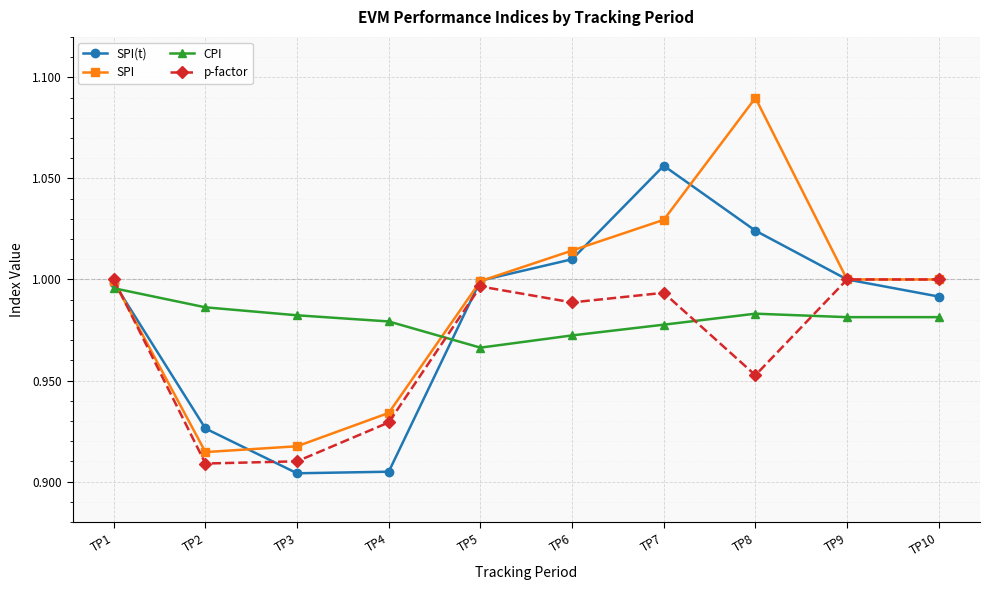

Where is the first local maximum for SPI?

TP8